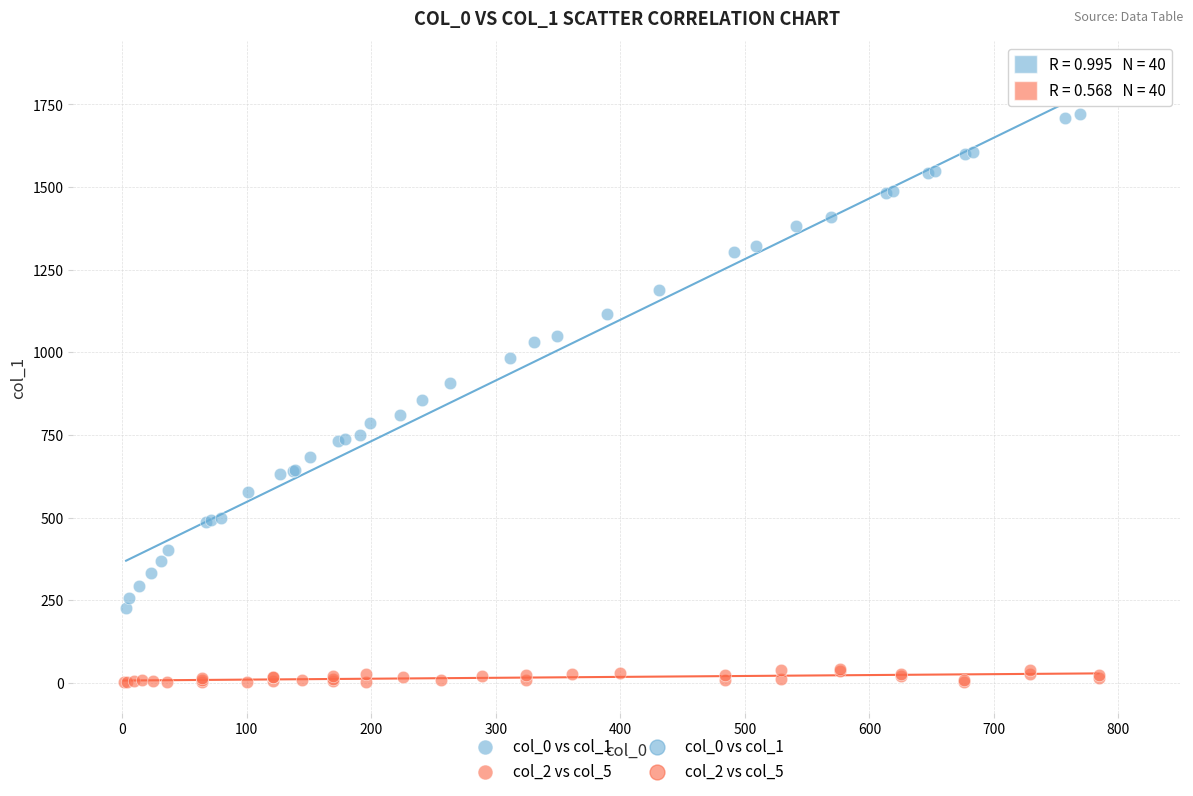

Which series reaches the minimum Y coordinate?

col_2 vs col_5